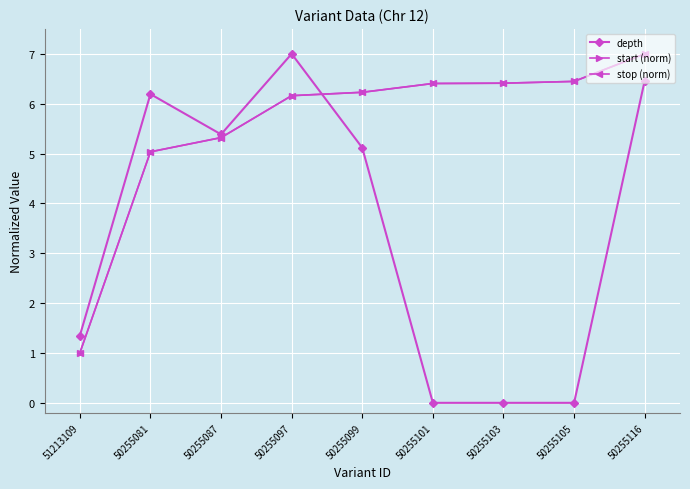

How many lines are shown in the chart?

3